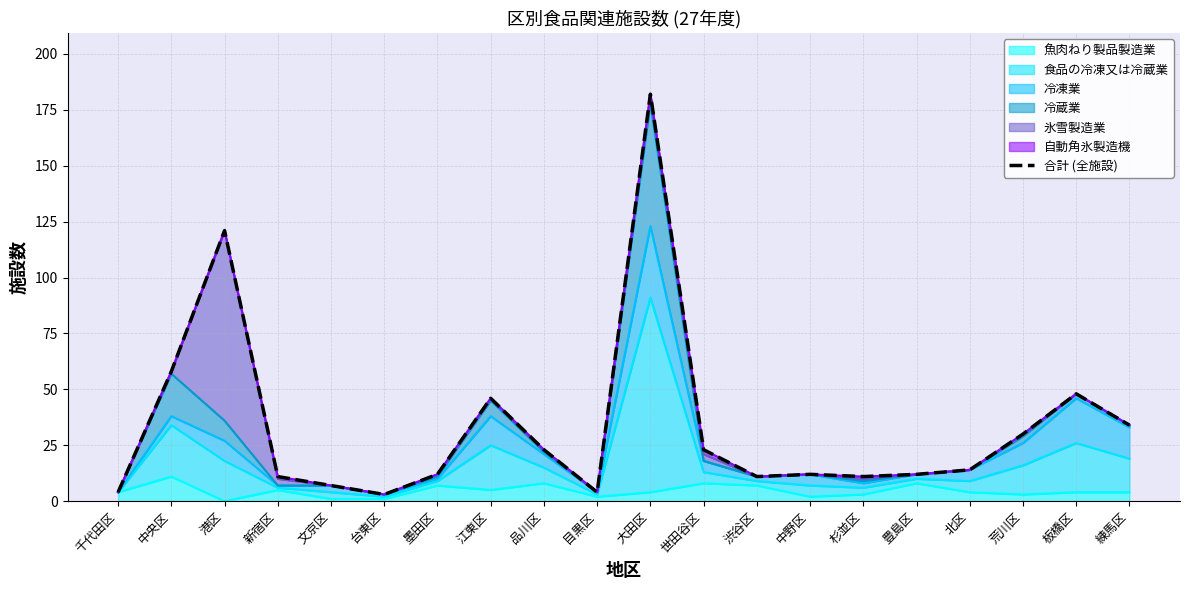

Reading right to left, what are all the values shown in this chart?

練馬区=34	板橋区=48	荒川区=30	北区=14	豊島区=12	杉並区=11	中野区=12	渋谷区=11	世田谷区=23	大田区=182	目黒区=4	品川区=23	江東区=46	墨田区=12	台東区=3	文京区=7	新宿区=11	港区=121	中央区=58	千代田区=4